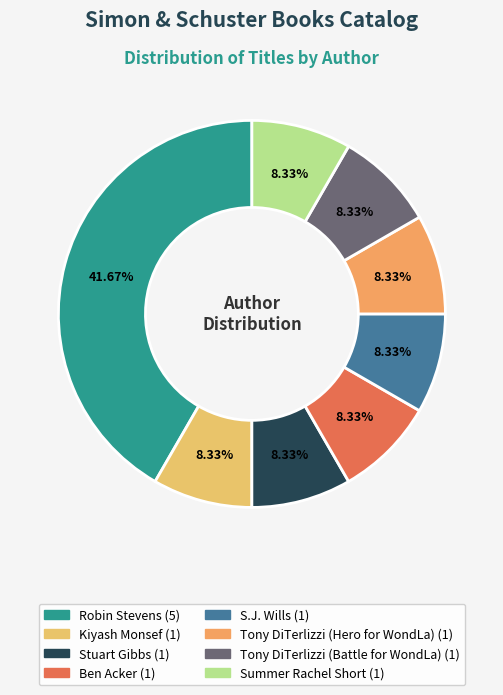

To the nearest percent, what is the average slice percentage?

12%